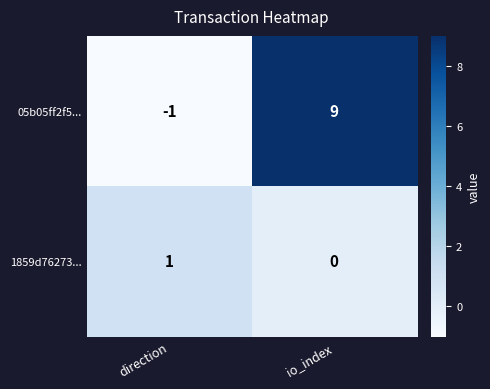

Which category has the lowest value in the 1859d76273... series?

io_index